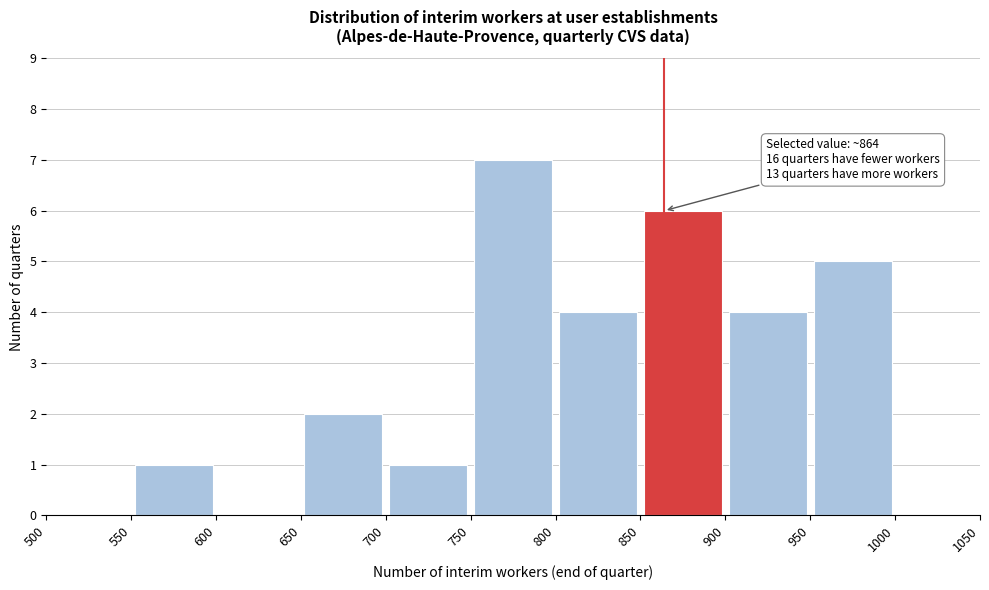

Over which range of the x-axis is the bar tallest?

750 to 800